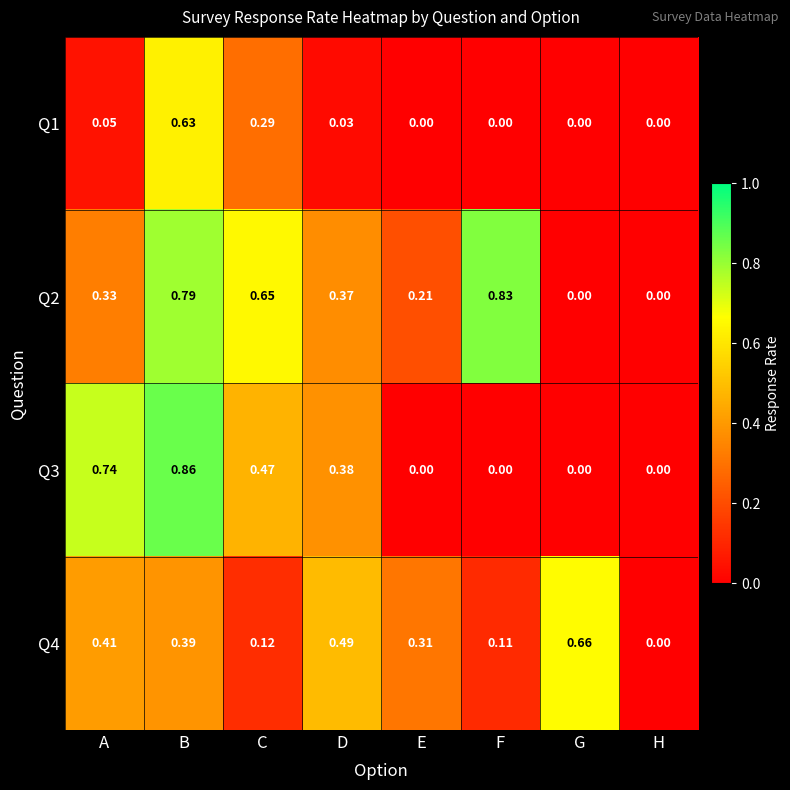

Which series has the largest total across all categories?

Q2